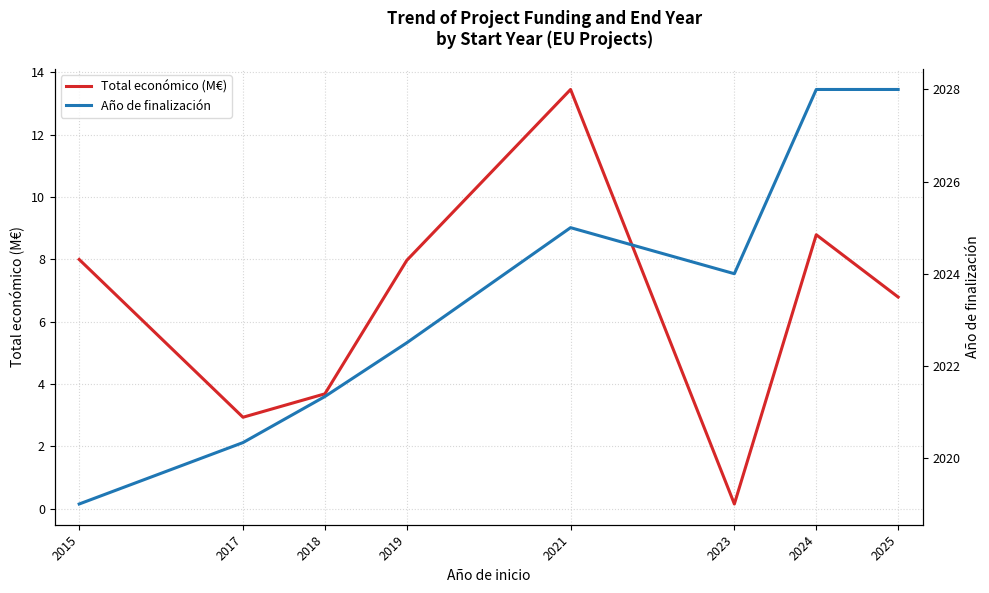

How many lines are shown in the chart?

2